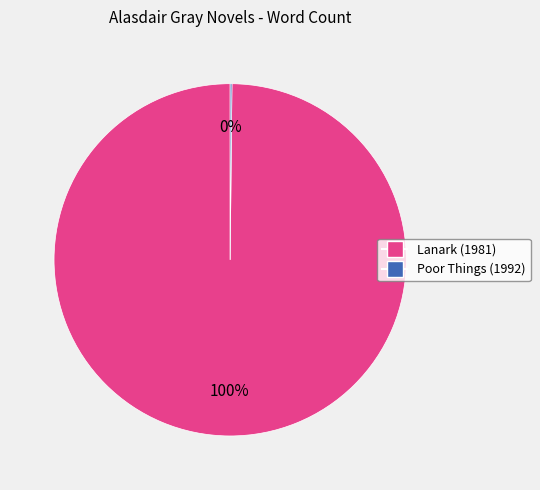

What is the largest slice in the pie chart?

Lanark (1981)